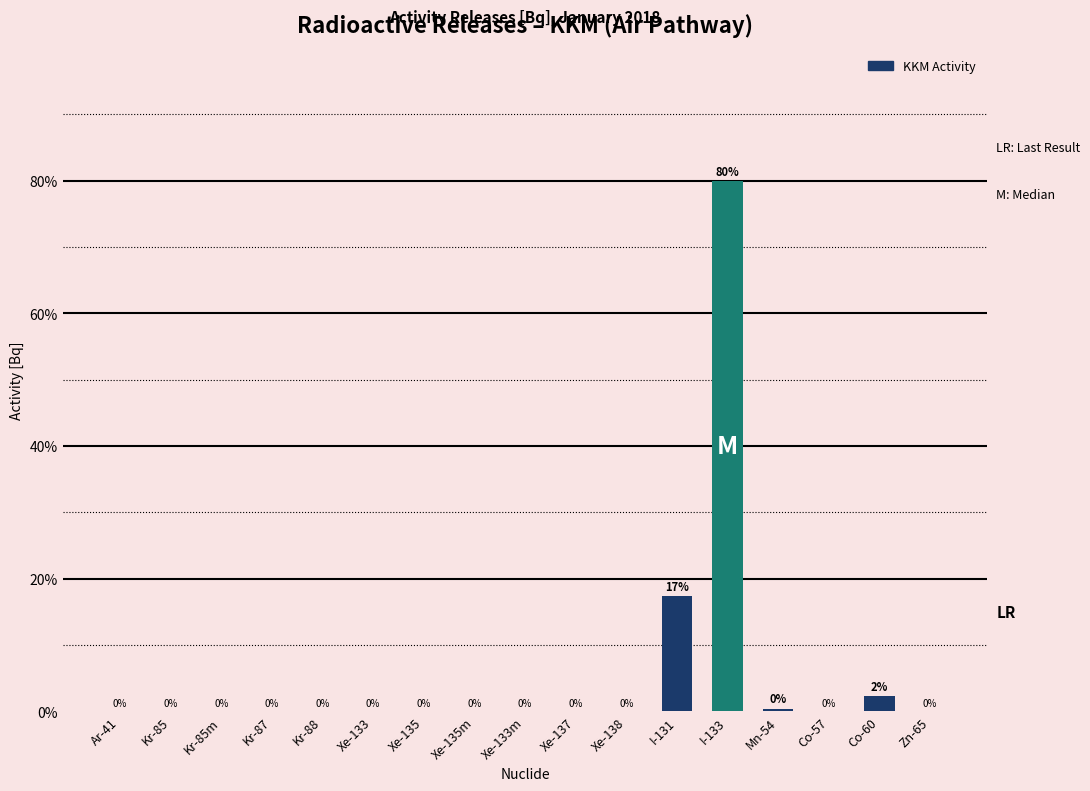

What is the greatest value displayed?

79.9